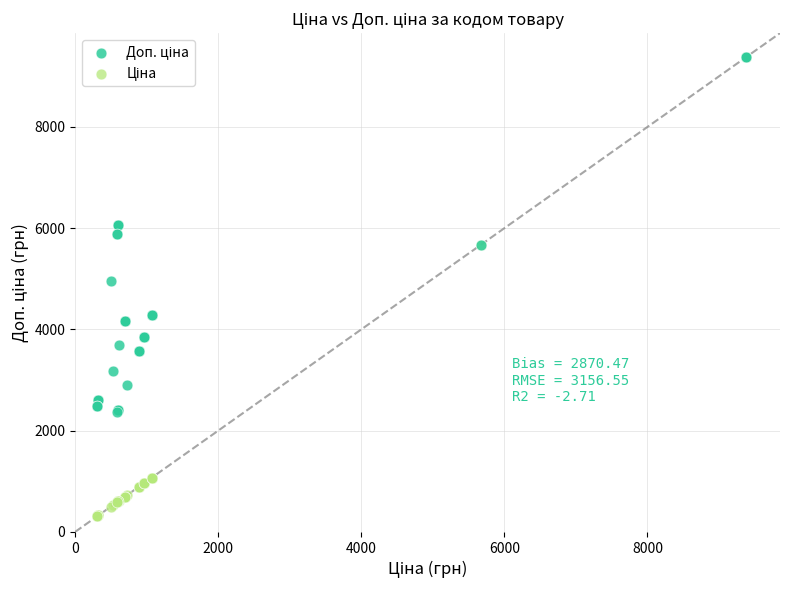

Across all series, what Y value is closest to 4847?

4950.4